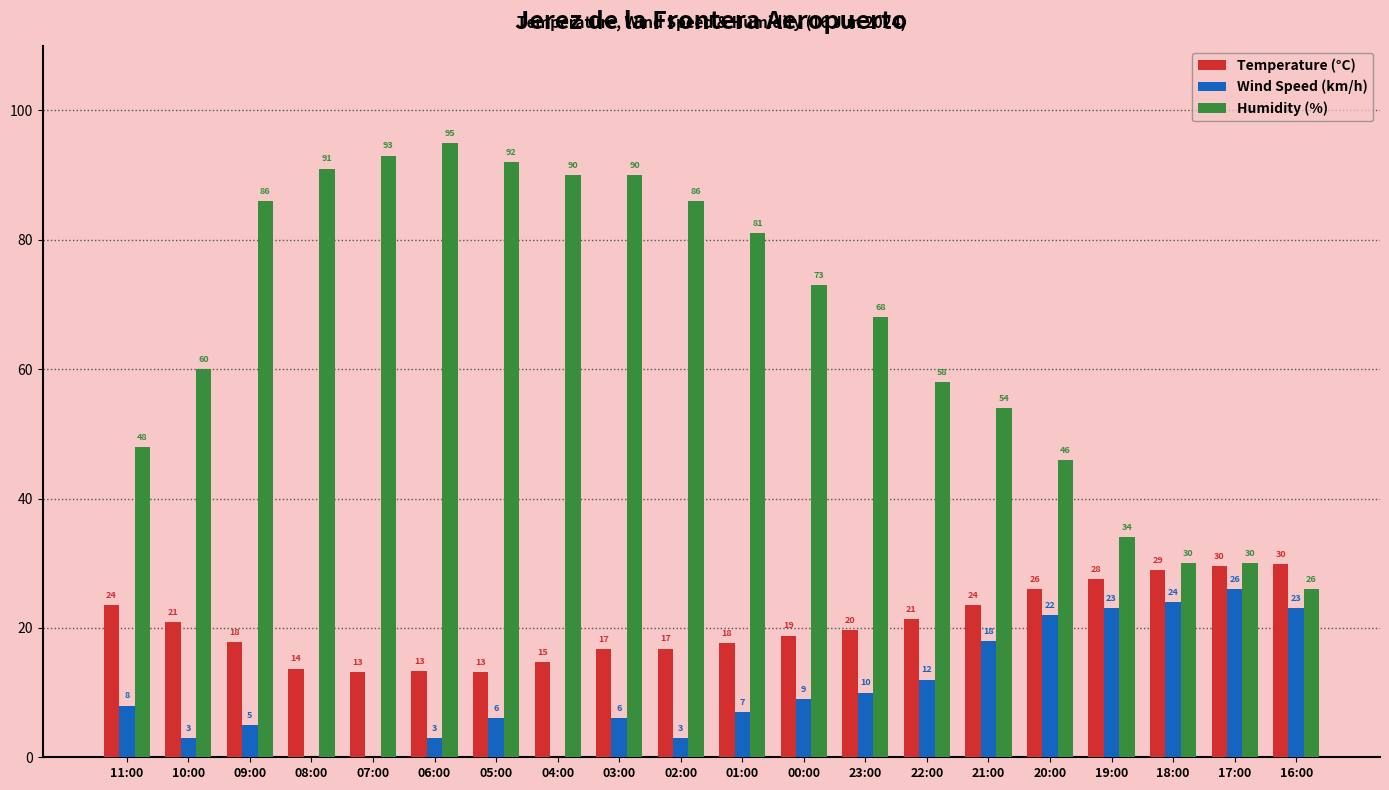

What is the sum of the Wind Speed (km/h) values at 21:00 and 02:00?

21.0